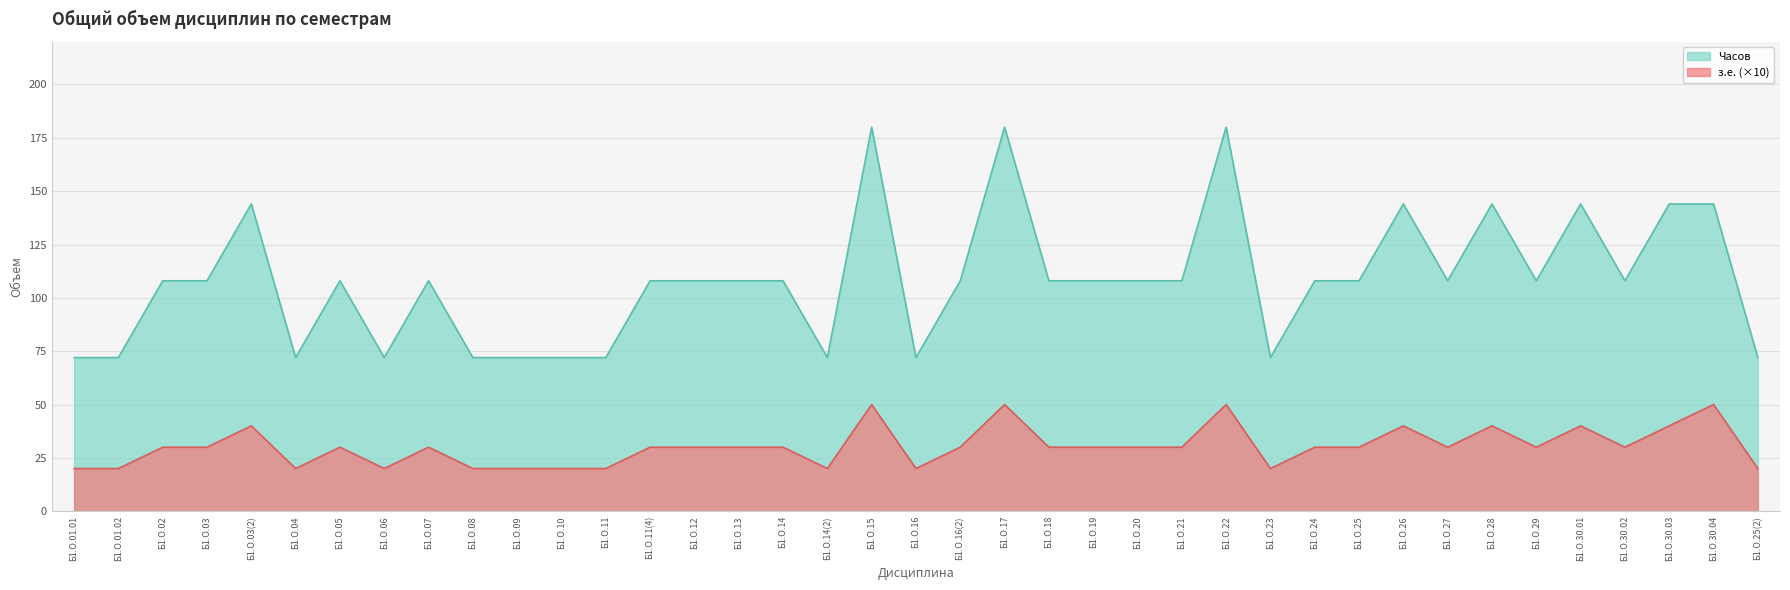

Reading right to left, list all the values displayed in this chart.

з.е.: Б1.О.25(2)=20	Б1.О.30.04=50	Б1.О.30.03=40	Б1.О.30.02=30	Б1.О.30.01=40	Б1.О.29=30	Б1.О.28=40	Б1.О.27=30	Б1.О.26=40	Б1.О.25=30	Б1.О.24=30	Б1.О.23=20	Б1.О.22=50	Б1.О.21=30	Б1.О.20=30	Б1.О.19=30	Б1.О.18=30	Б1.О.17=50	Б1.О.16(2)=30	Б1.О.16=20	Б1.О.15=50	Б1.О.14(2)=20	Б1.О.14=30	Б1.О.13=30	Б1.О.12=30	Б1.О.11(4)=30	Б1.О.11=20	Б1.О.10=20	Б1.О.09=20	Б1.О.08=20	Б1.О.07=30	Б1.О.06=20	Б1.О.05=30	Б1.О.04=20	Б1.О.03(2)=40	Б1.О.03=30	Б1.О.02=30	Б1.О.01.02=20	Б1.О.01.01=20
Часов: Б1.О.25(2)=72	Б1.О.30.04=144	Б1.О.30.03=144	Б1.О.30.02=108	Б1.О.30.01=144	Б1.О.29=108	Б1.О.28=144	Б1.О.27=108	Б1.О.26=144	Б1.О.25=108	Б1.О.24=108	Б1.О.23=72	Б1.О.22=180	Б1.О.21=108	Б1.О.20=108	Б1.О.19=108	Б1.О.18=108	Б1.О.17=180	Б1.О.16(2)=108	Б1.О.16=72	Б1.О.15=180	Б1.О.14(2)=72	Б1.О.14=108	Б1.О.13=108	Б1.О.12=108	Б1.О.11(4)=108	Б1.О.11=72	Б1.О.10=72	Б1.О.09=72	Б1.О.08=72	Б1.О.07=108	Б1.О.06=72	Б1.О.05=108	Б1.О.04=72	Б1.О.03(2)=144	Б1.О.03=108	Б1.О.02=108	Б1.О.01.02=72	Б1.О.01.01=72